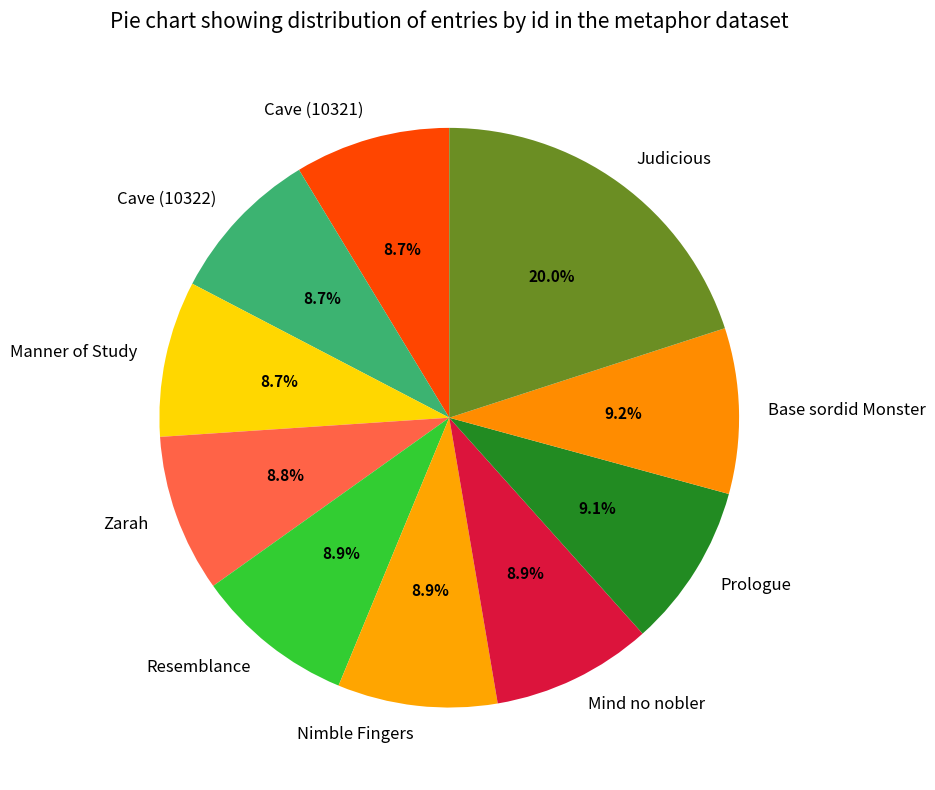

Count the number of slices in the pie.

10